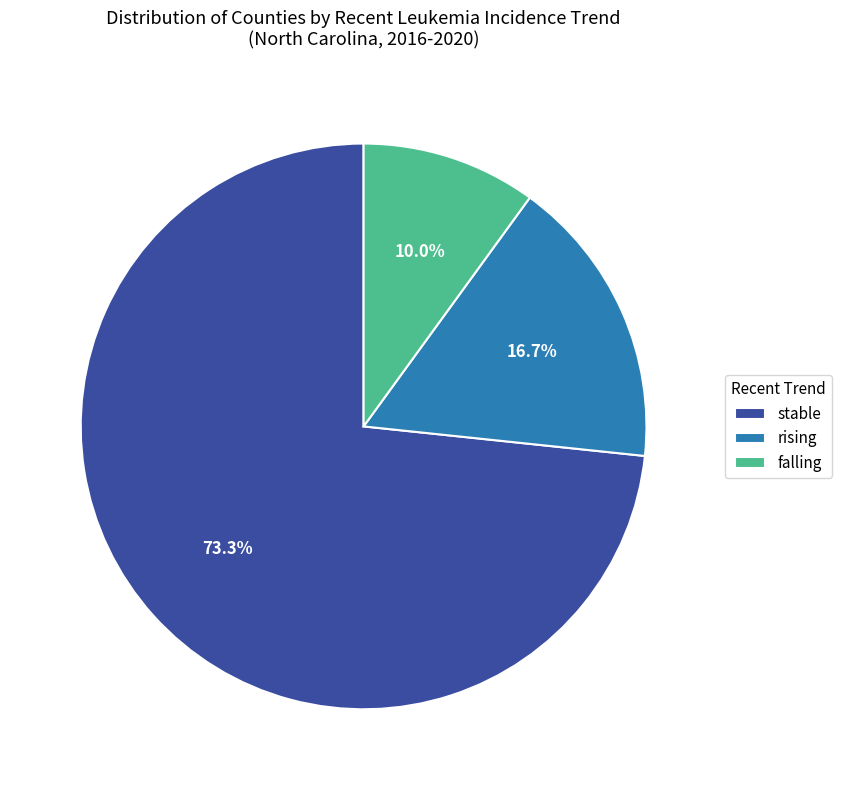

The rising slice represents 12% of the pie. True or false?

False